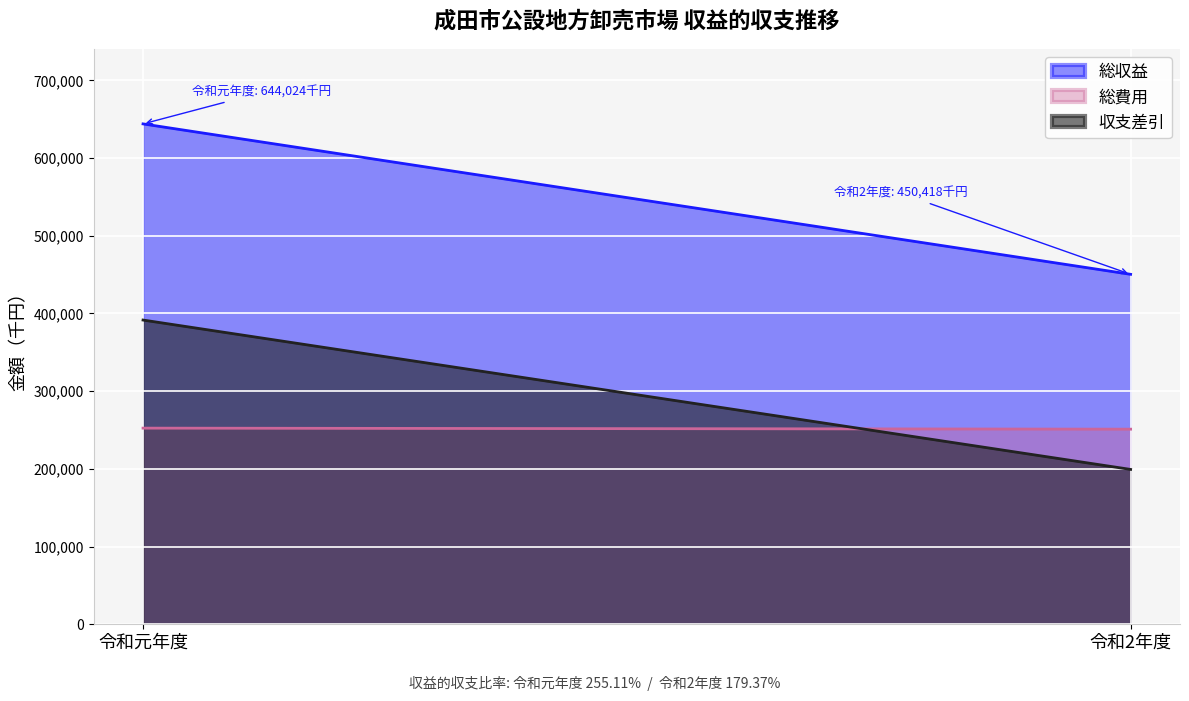

What is the sum of the 総収益 values at 令和元年度 and 令和2年度?

1094442